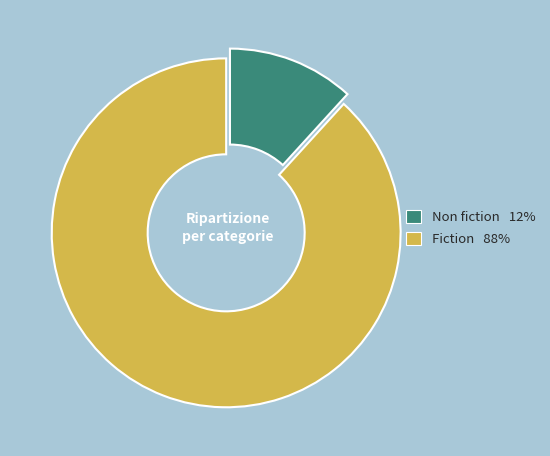

Is there any slice that represents more than half of the pie?

Yes